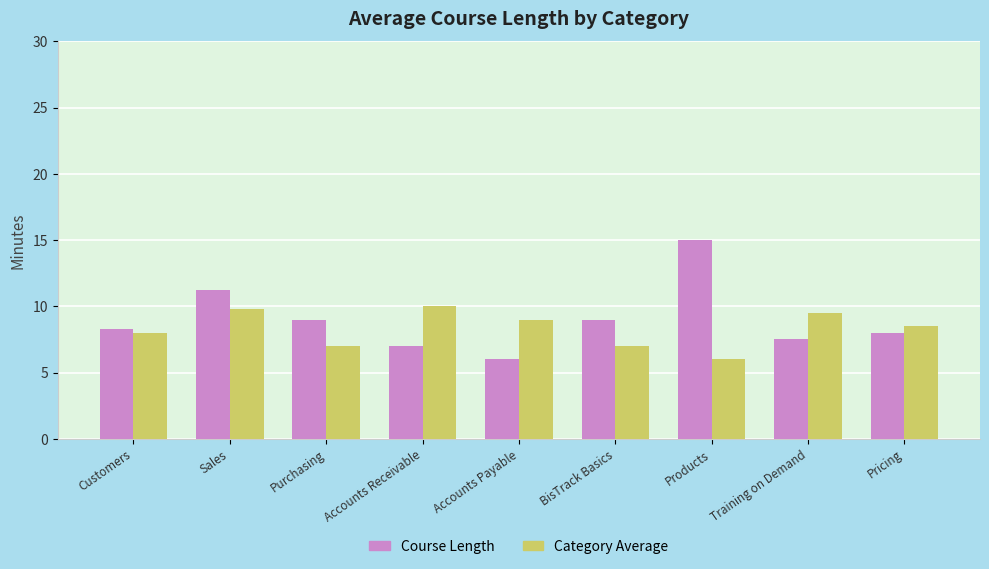

What position from the right is Accounts Receivable?

6